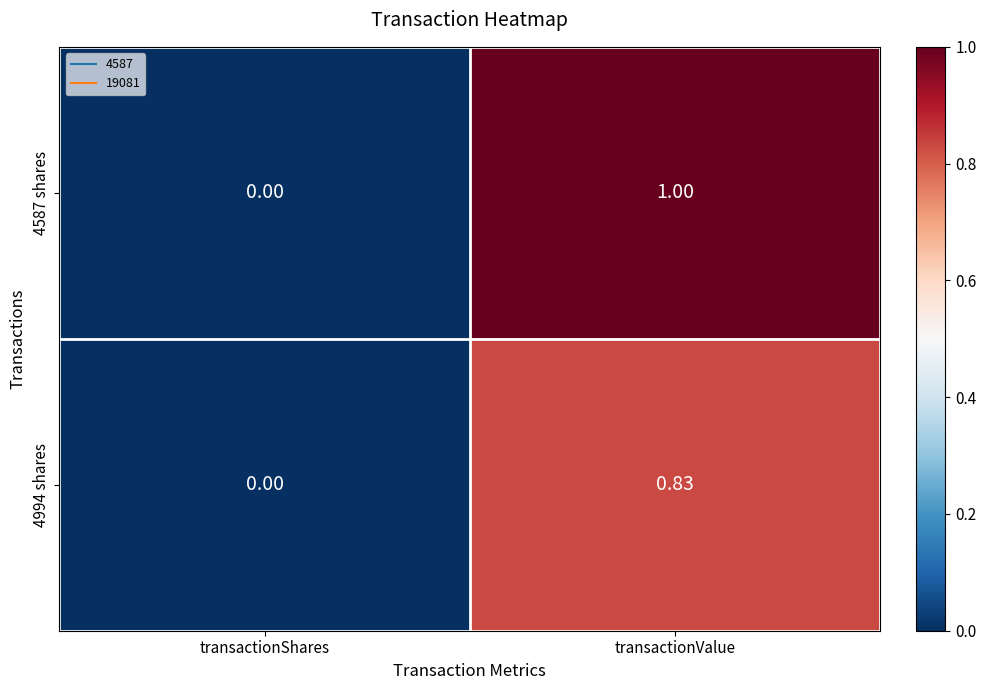

Which category has the highest value in the 4587 shares series?

transactionValue